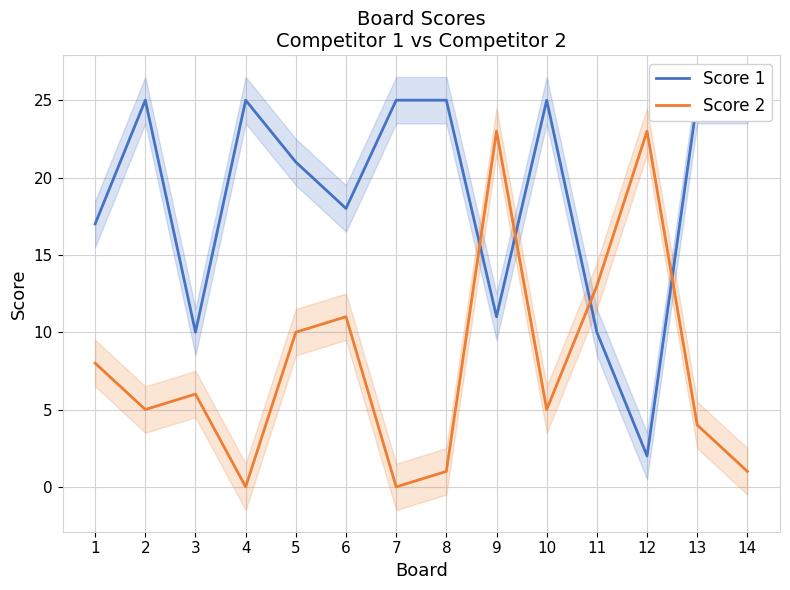

Which series has the largest total across all categories?

Score 1